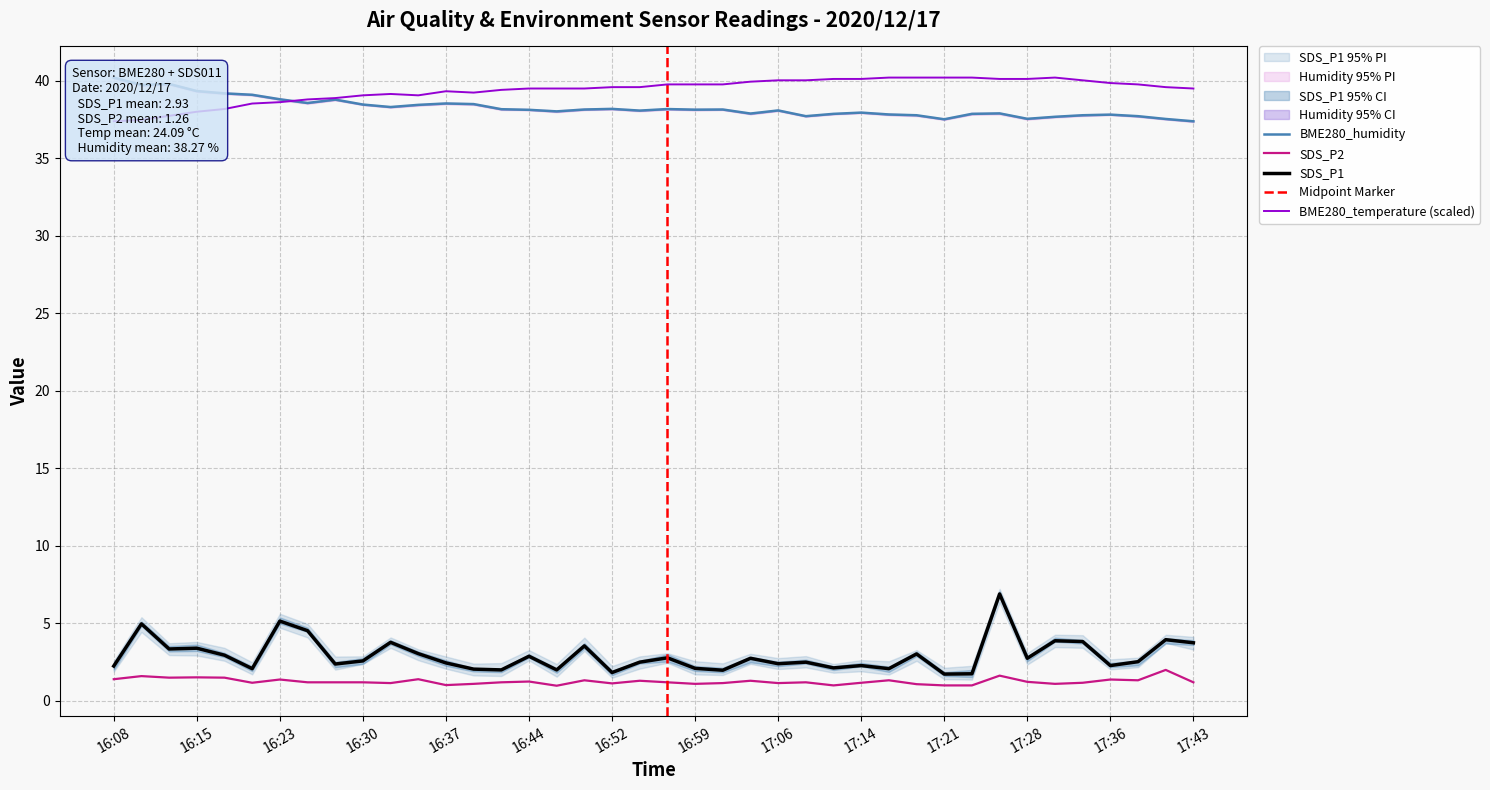

The BME280_temperature series shows 51.8 at 16:15. True or false?

False